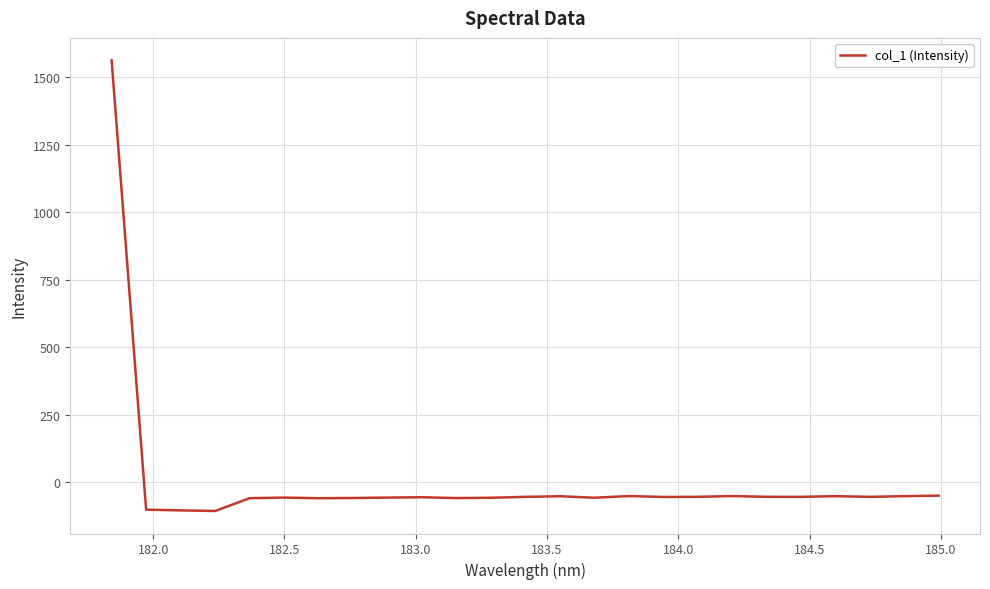

What is the greatest value displayed?

1561.9